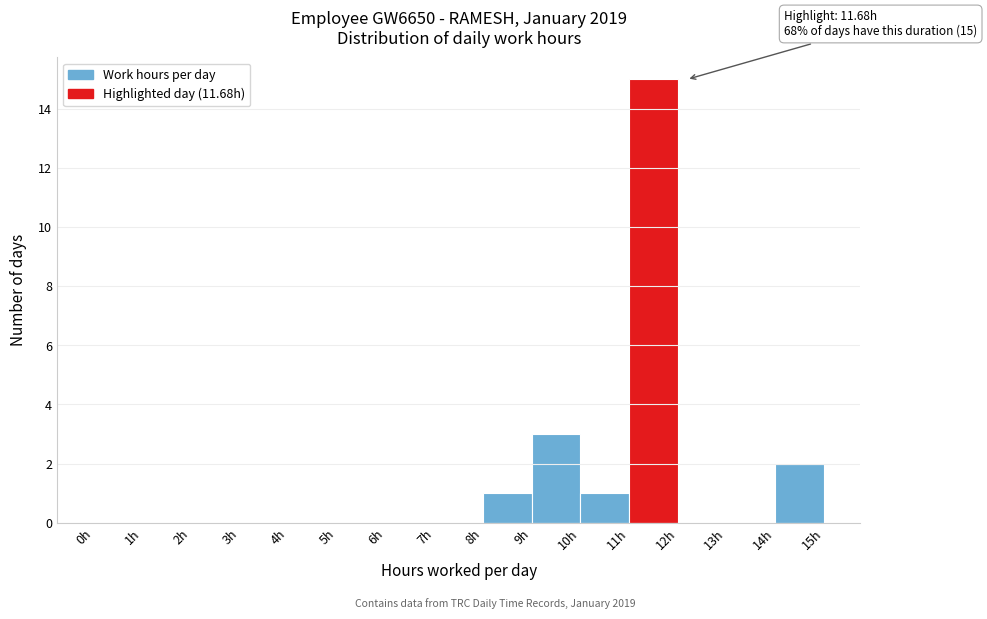

Which range on the x-axis has the tallest bar?

11 to 12